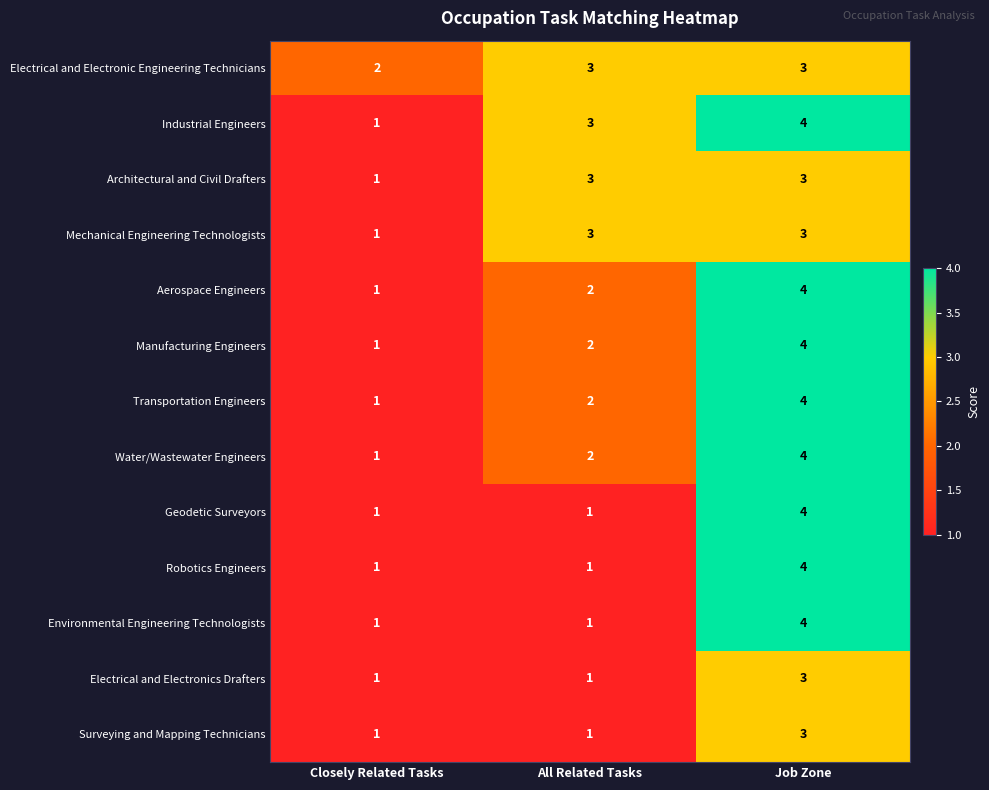

What is the total value across all series at Job Zone?

47